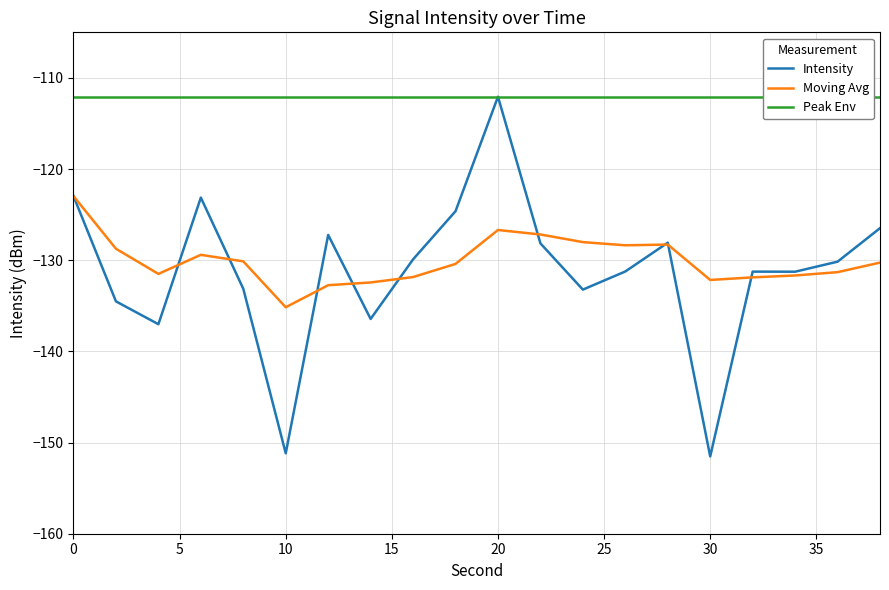

What is the lowest value of the Moving Avg series?

-135.2